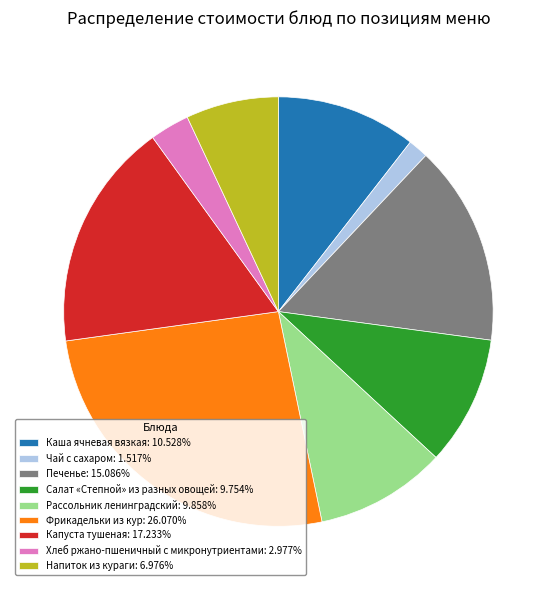

Between Напиток из кураги and Печенье, which is larger?

Печенье